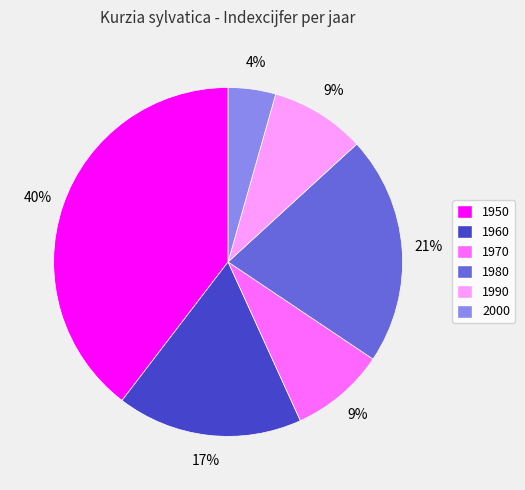

To the nearest percent, what percentage of the pie is 1960?

17%